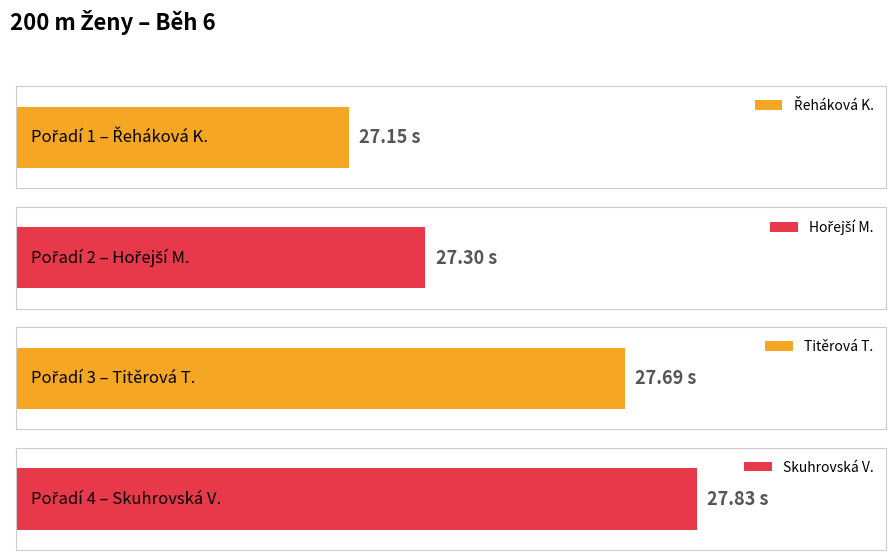

The chart shows a value of 13.6 at Titěrová Tereza
(Spartak Praha 4). True or false?

False